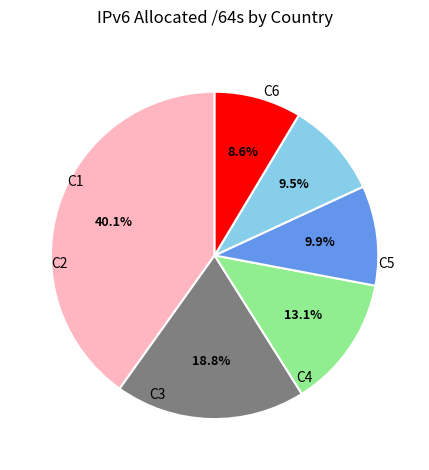

Does any single category account for the majority?

No